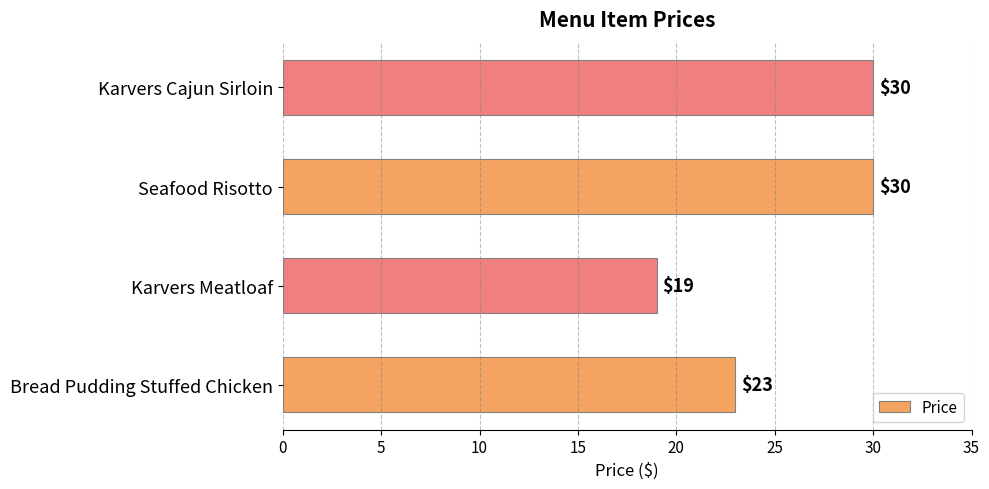

How many bars are there in total?

4